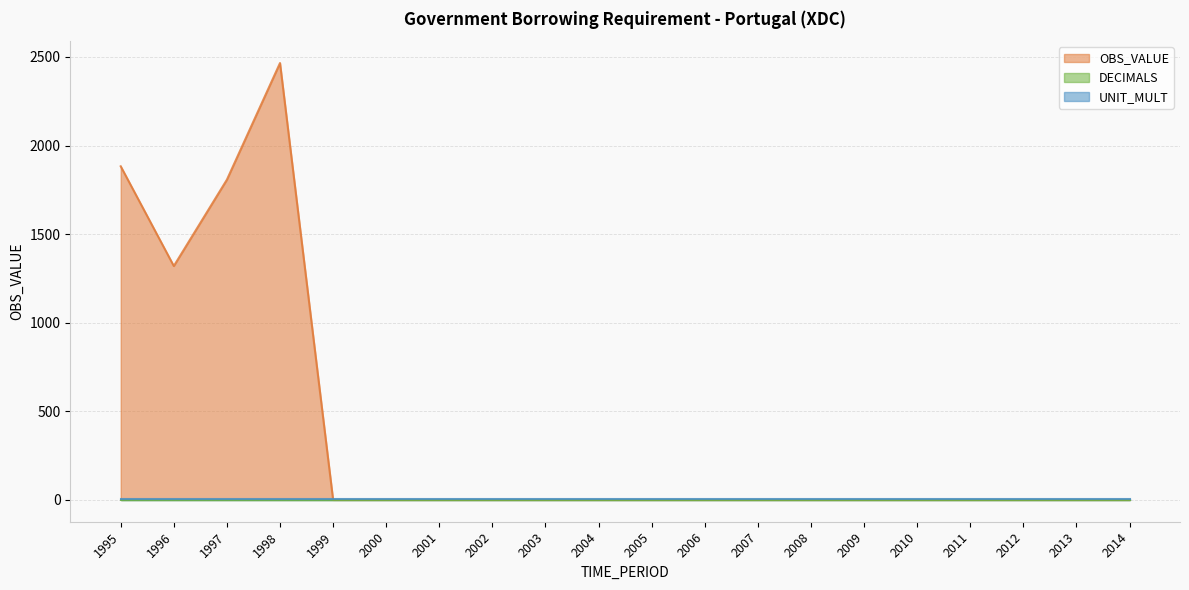

How many data points in OBS_VALUE are above 0?

4